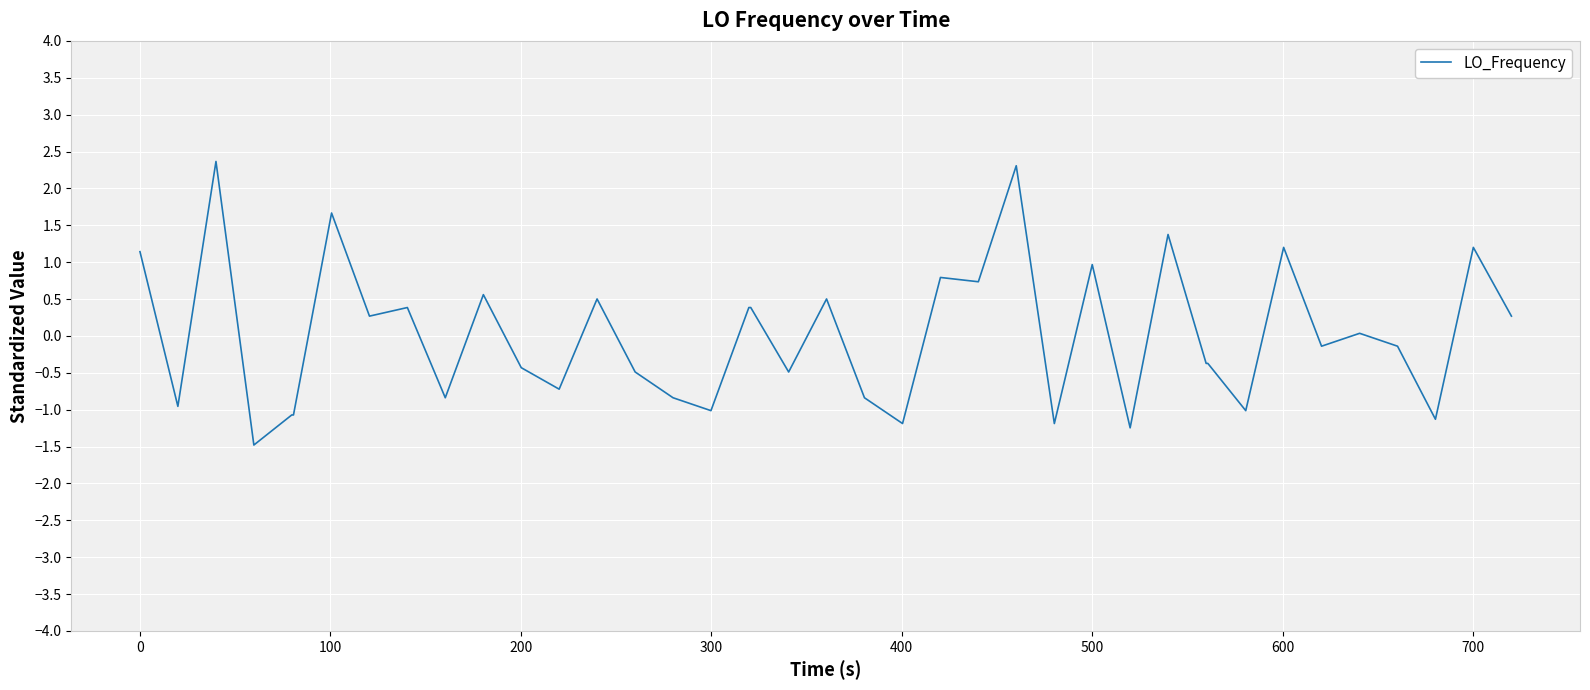

What is the maximum value shown in the chart?

2.4